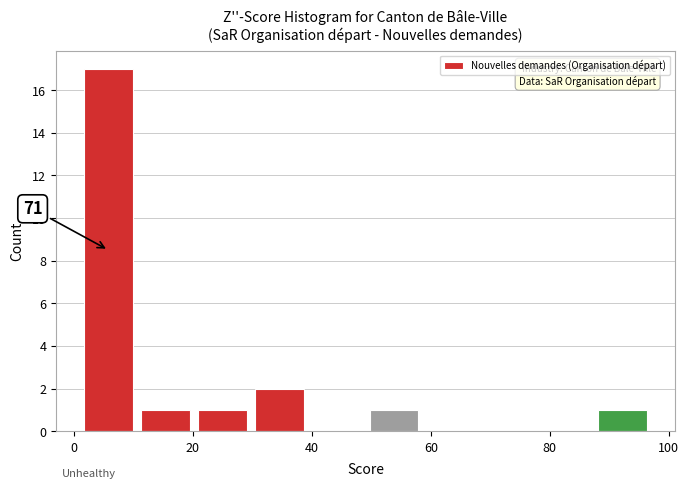

Which range on the x-axis has the tallest bar?

1.0 to 10.6